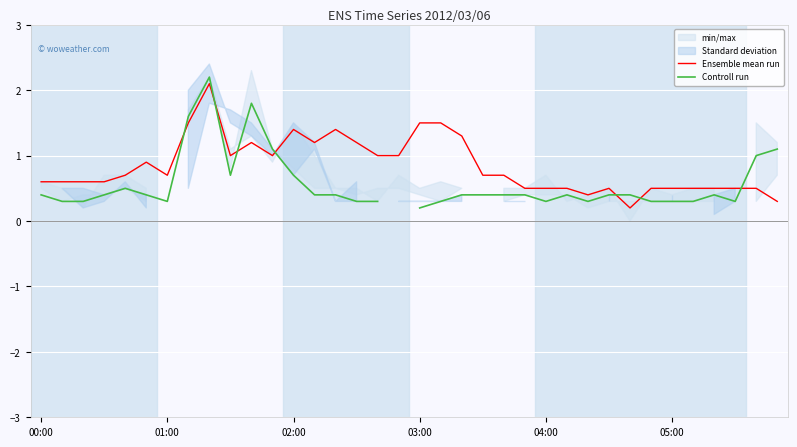

What is the sum of all Ensemble mean run values?

30.3